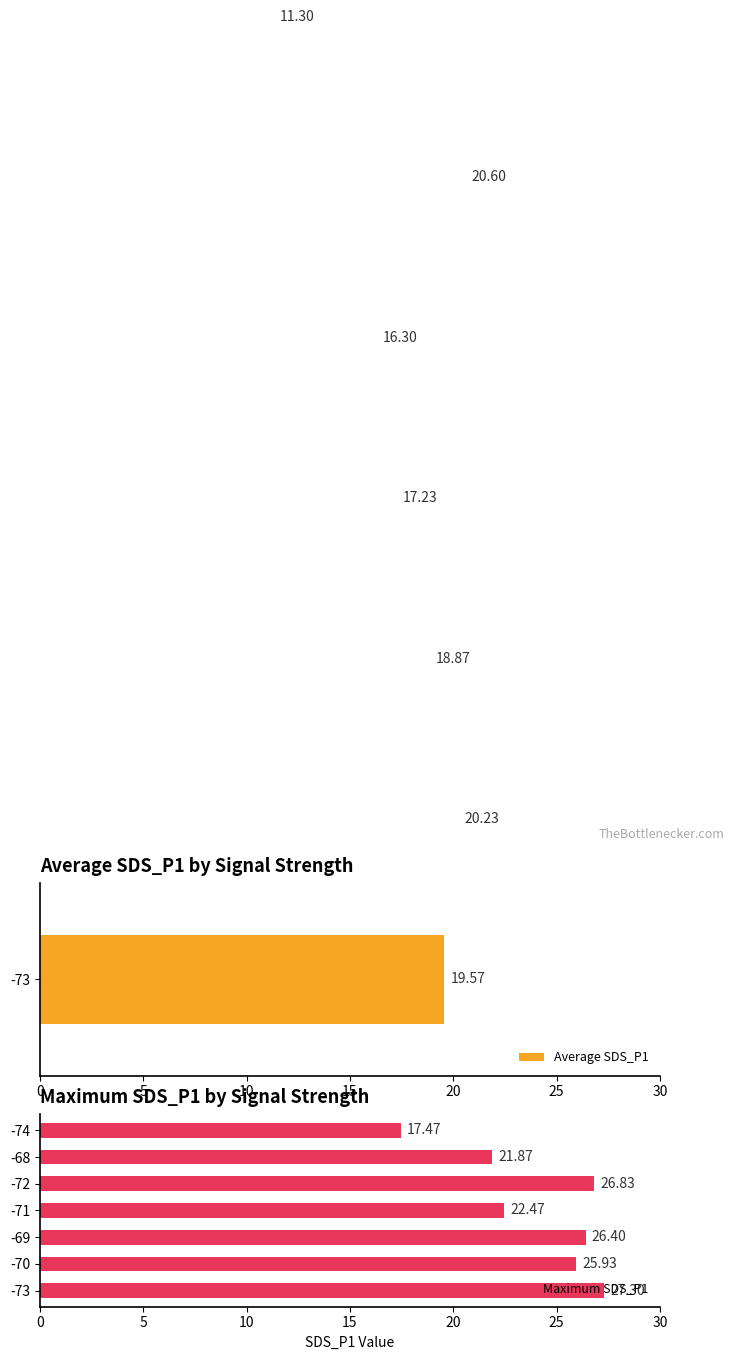

What are all the series names shown in the legend?

Average SDS_P1, Maximum SDS_P1